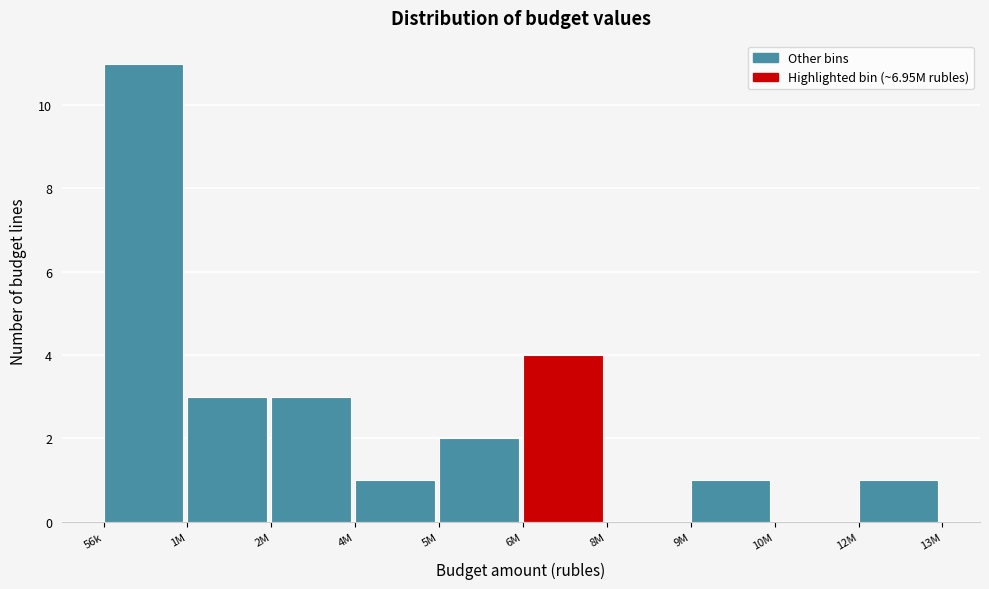

Reading left to right, extract all data points from this chart.

56k=11	1M=3	2M=3	4M=1	5M=2	6M=4	8M=0	9M=1	10M=0	12M=1